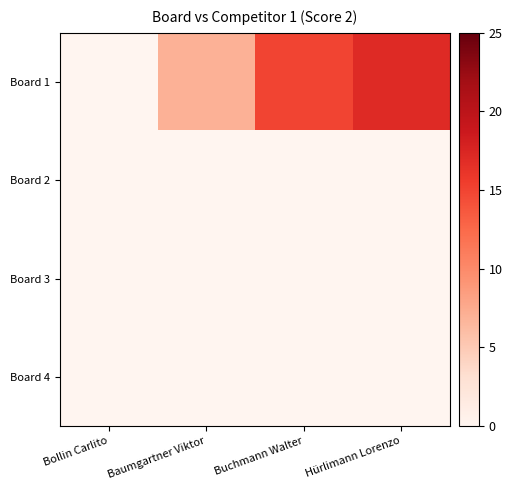

At which category does the chart reach its minimum across all series?

Bollin Carlito